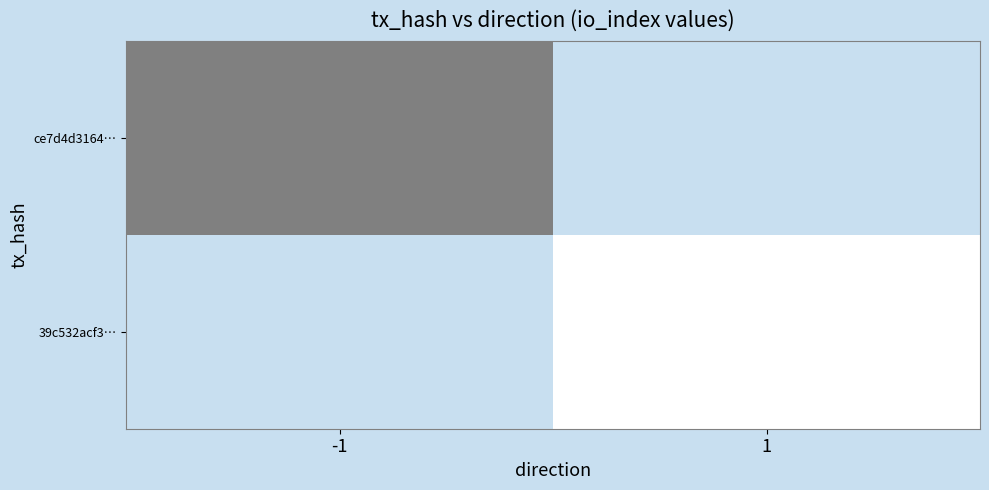

Which series has the largest total across all categories?

39c532acf3…